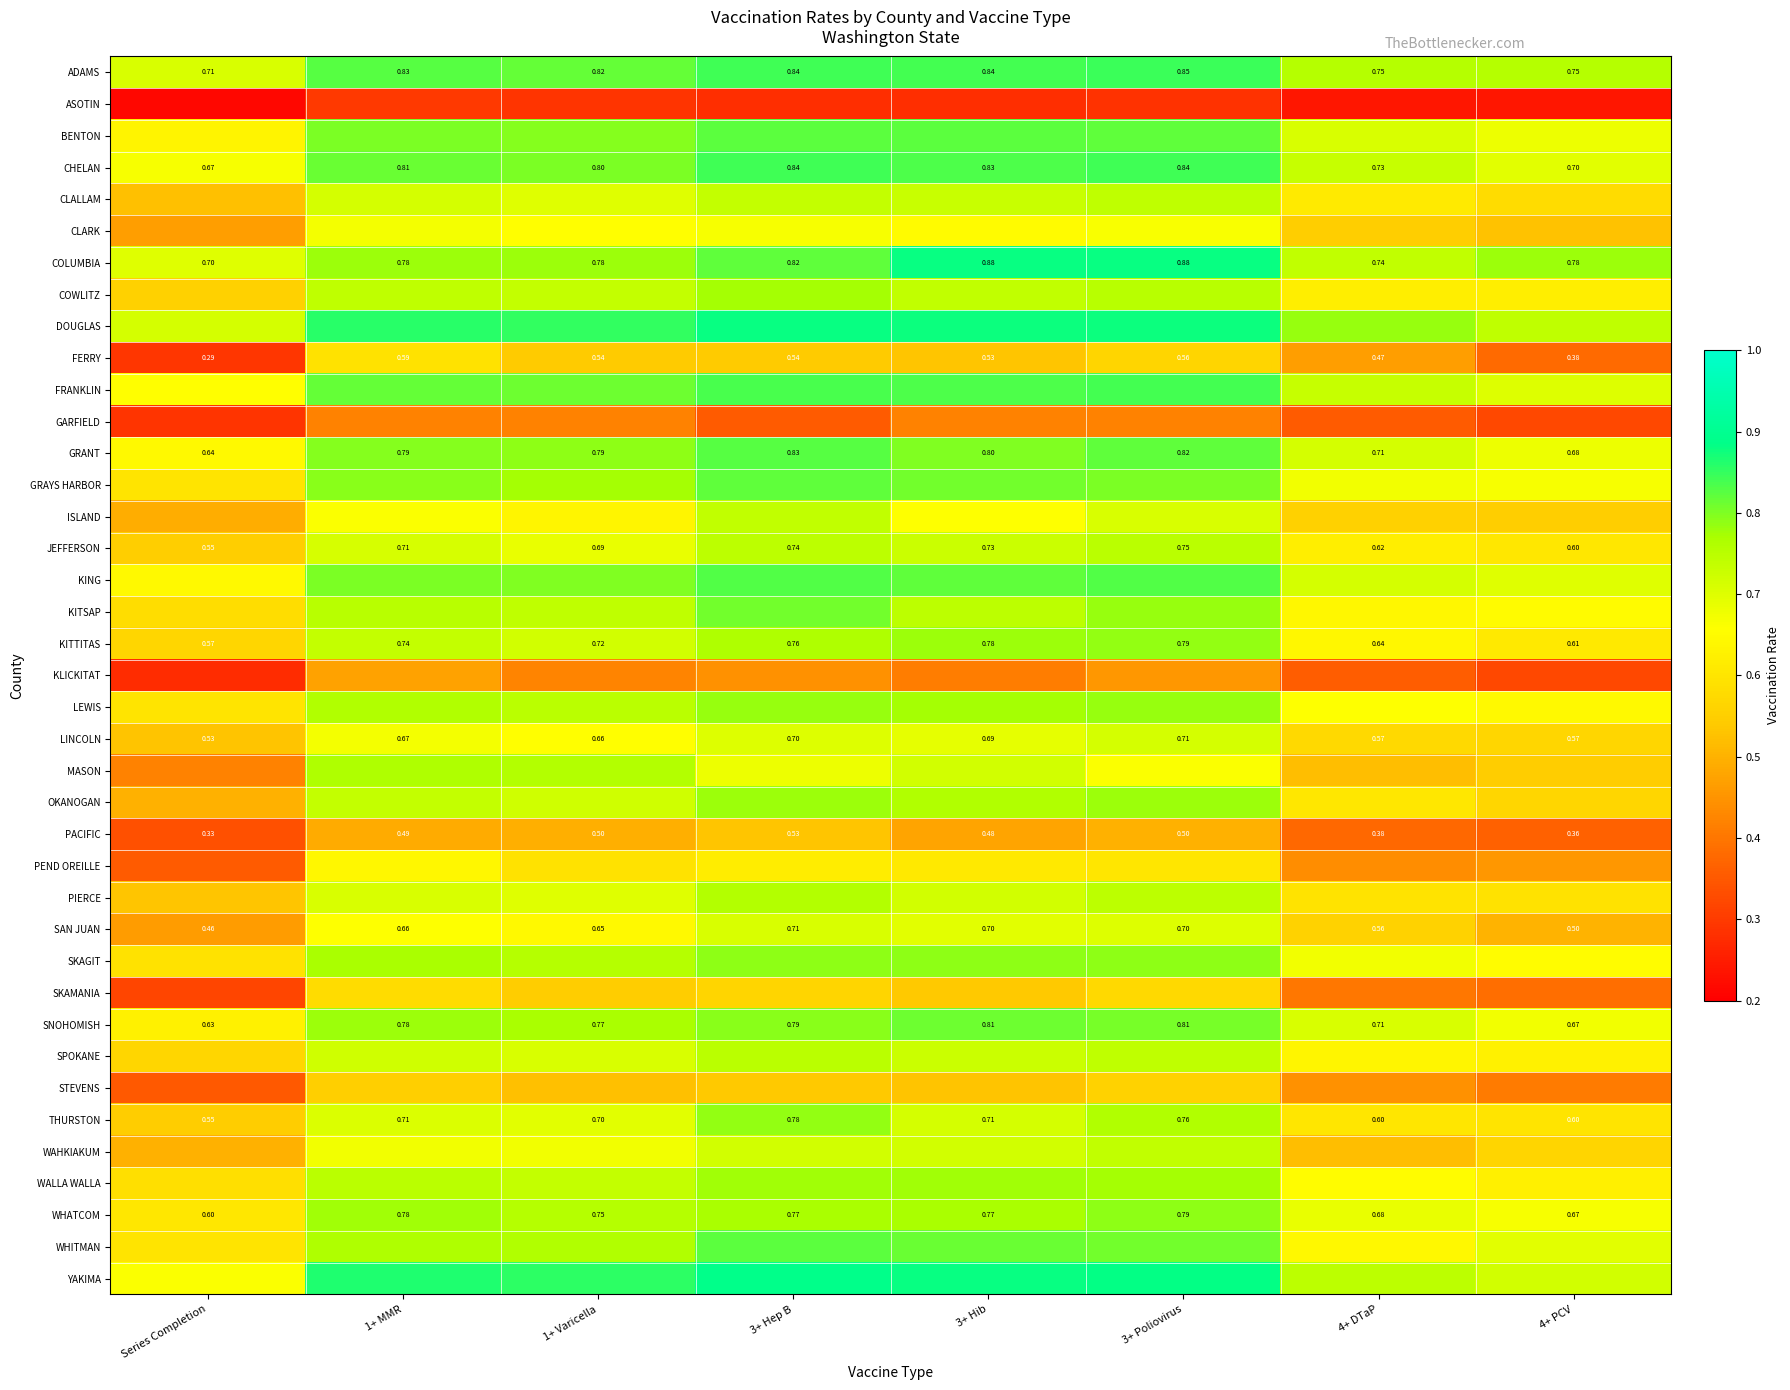

How many distinct data groups are displayed?

39